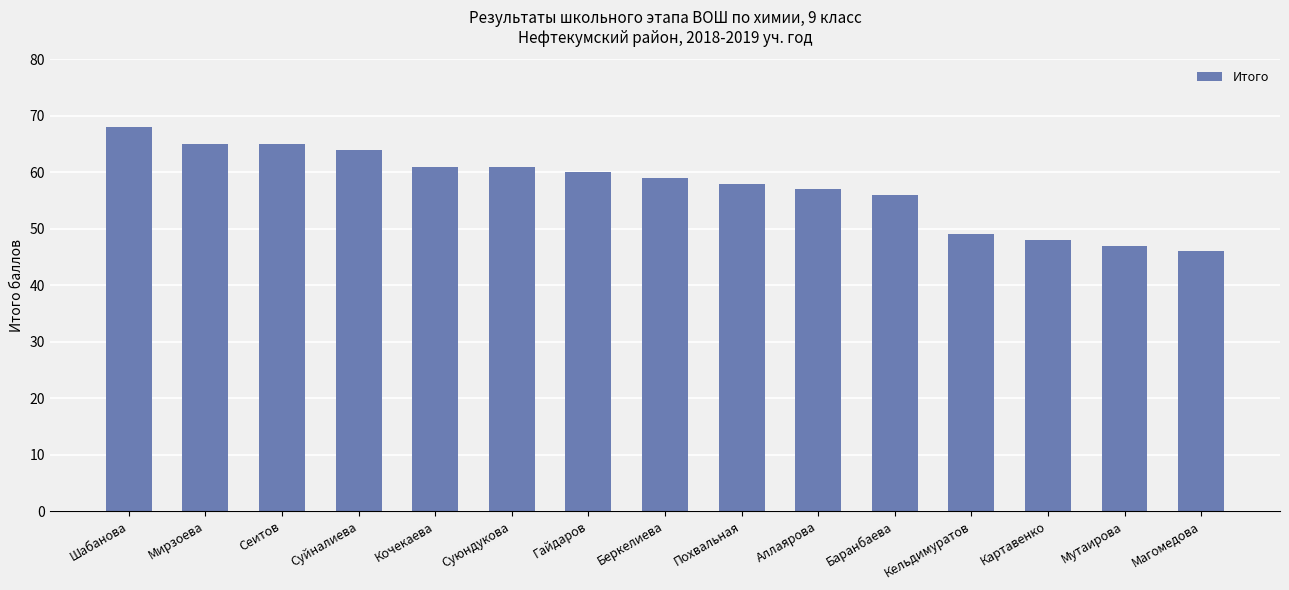

Approximately how many times larger is the value at Кельдимуратов compared to Шабанова?

0.7